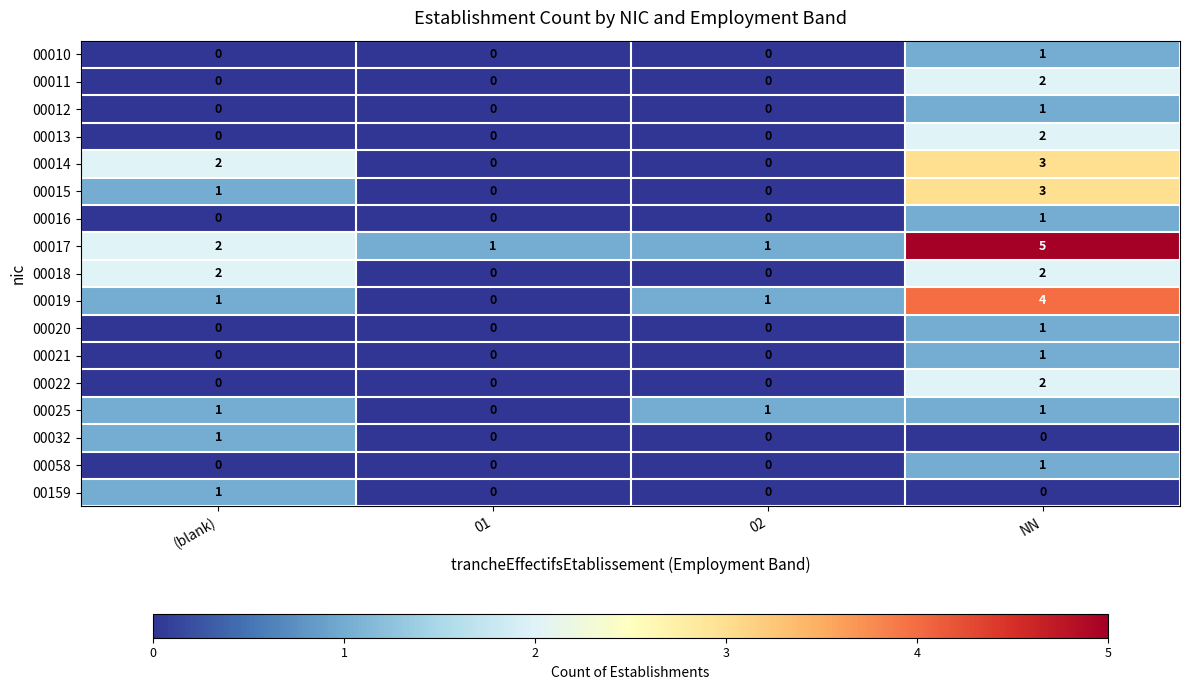

Count the 00058 values in the range 0 to 1.

4